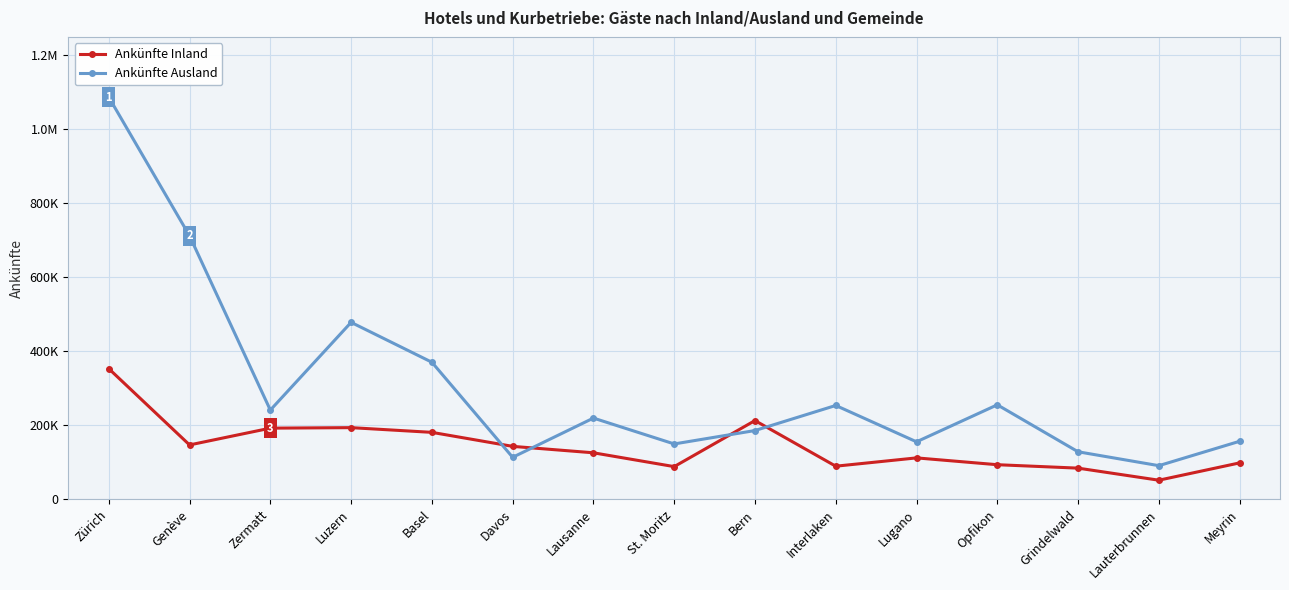

At how many categories does at least one series exceed 447332?

3